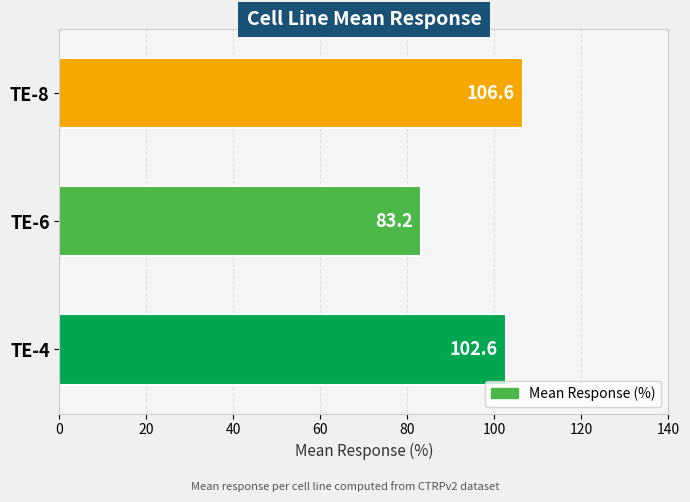

Rank the categories by value from highest to lowest.

TE-8, TE-4, TE-6